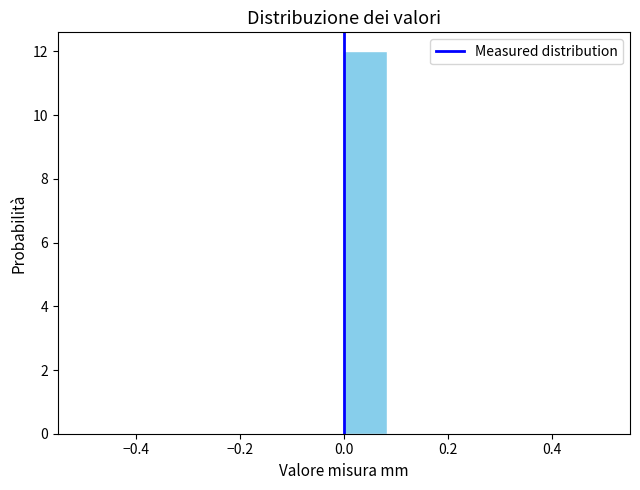

Reading left to right, list every bar in this chart as the range it spans on the x-axis followed by its height. Neither the bar edges nor the heights are printed on the chart, so give them approximately, as read against the axes.

-0.50 to -0.42: 0
-0.42 to -0.34: 0
-0.34 to -0.24: 0
-0.24 to -0.16: 0
-0.16 to -0.08: 0
-0.08 to 0.00: 0
0.00 to 0.08: 12
0.08 to 0.16: 0
0.16 to 0.26: 0
0.26 to 0.34: 0
0.34 to 0.42: 0
0.42 to 0.50: 0